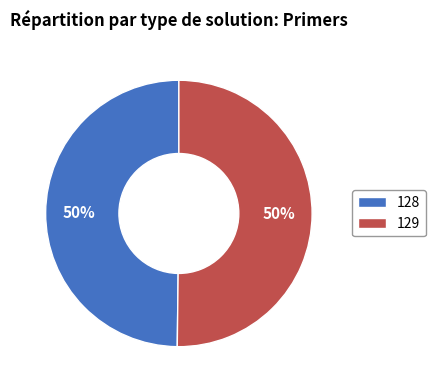

To the nearest percent, what portion does 129 represent?

50%